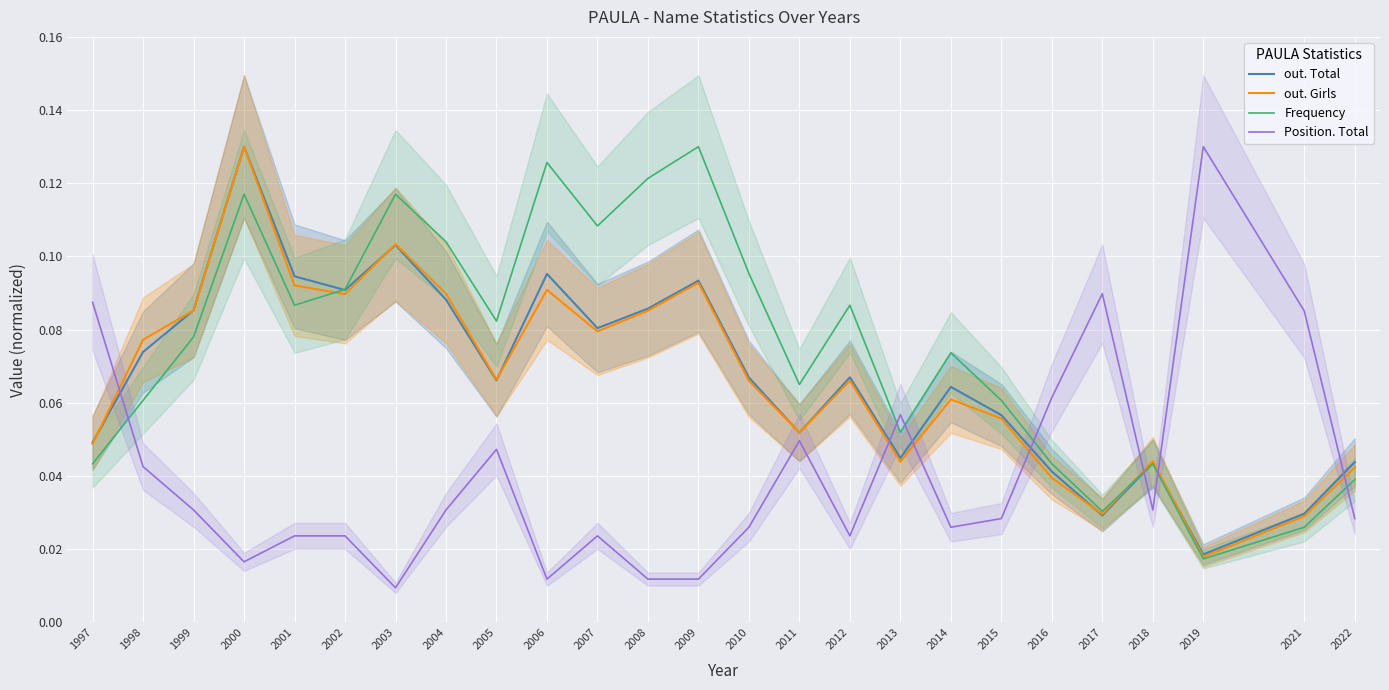

What value does the Position. Total series have at 2013?

0.1